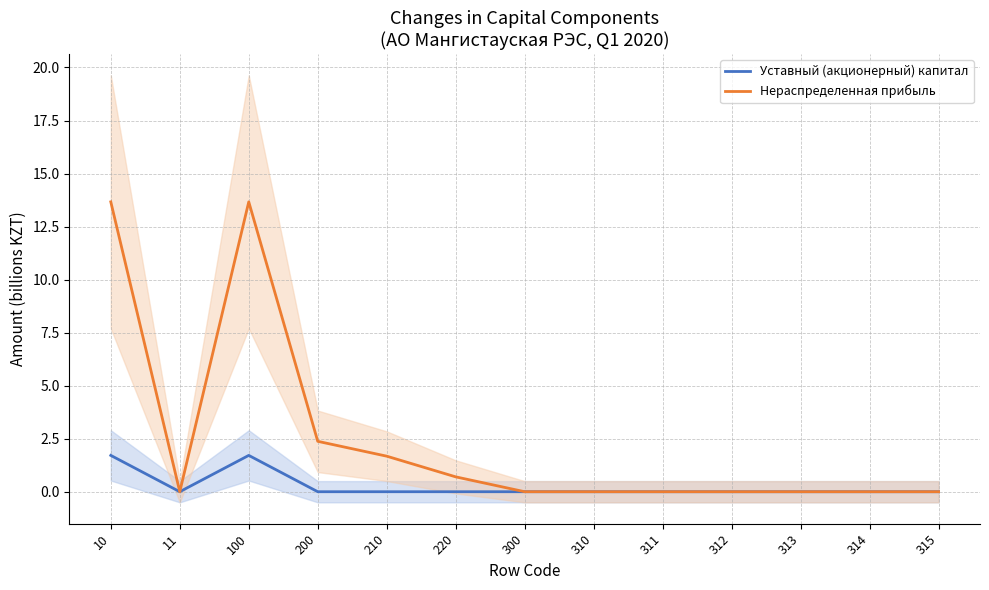

Between 220 and 315, which series saw the biggest shift?

Нераспределенная прибыль